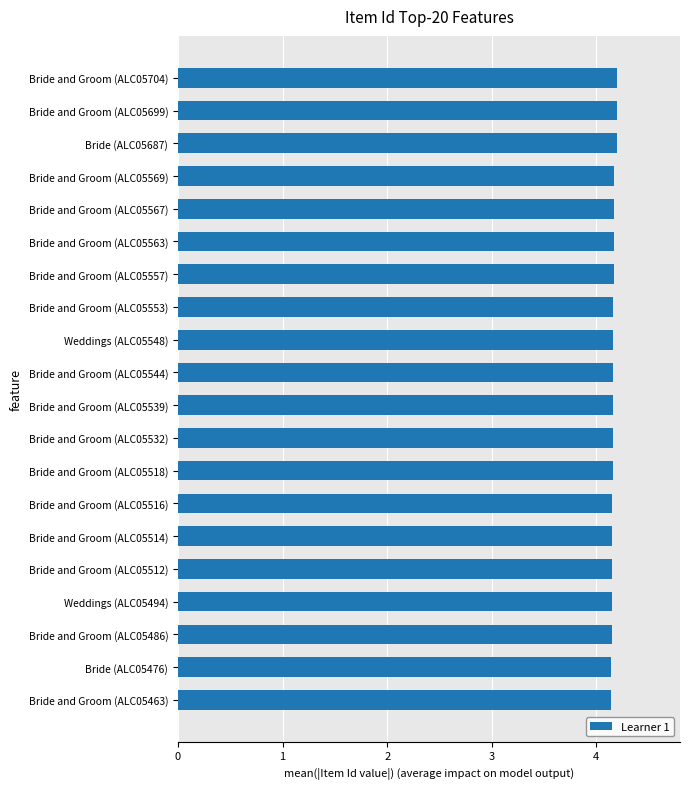

What is the difference between the maximum and minimum values?

0.1